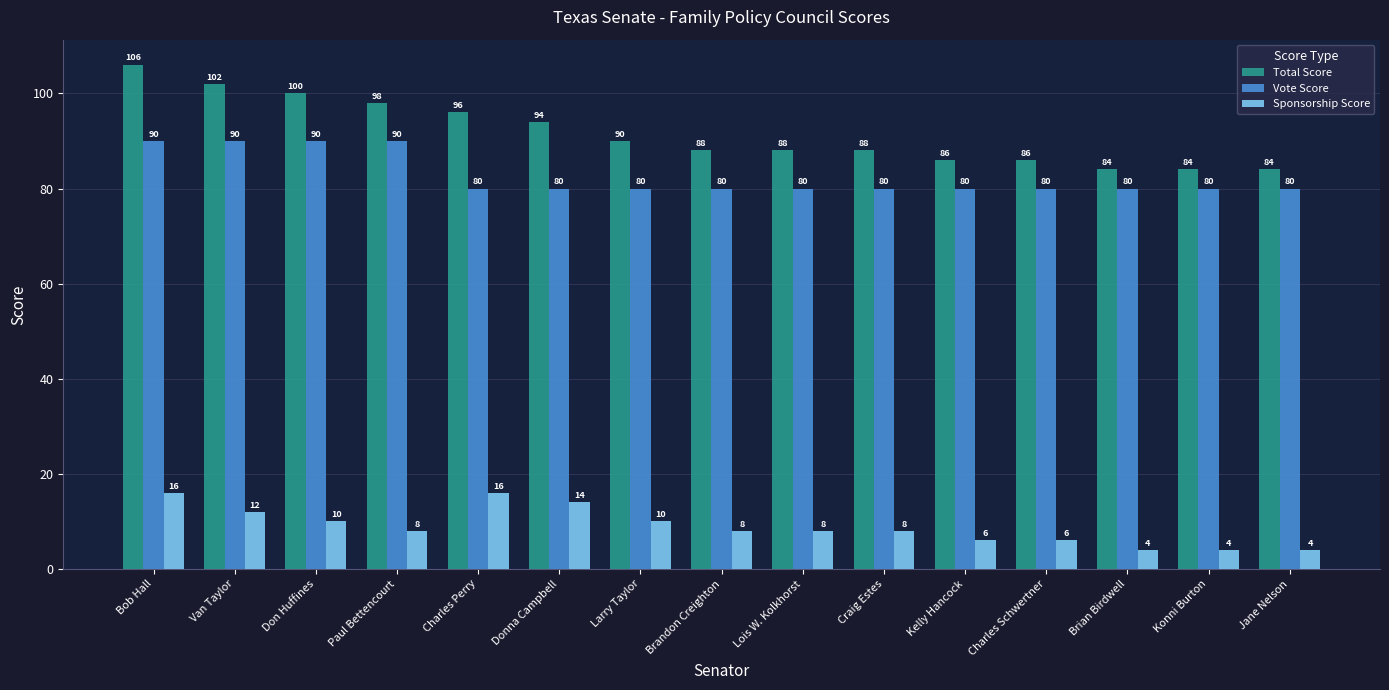

What are all the series names shown in the legend?

Total Score, Vote Score, Sponsorship Score